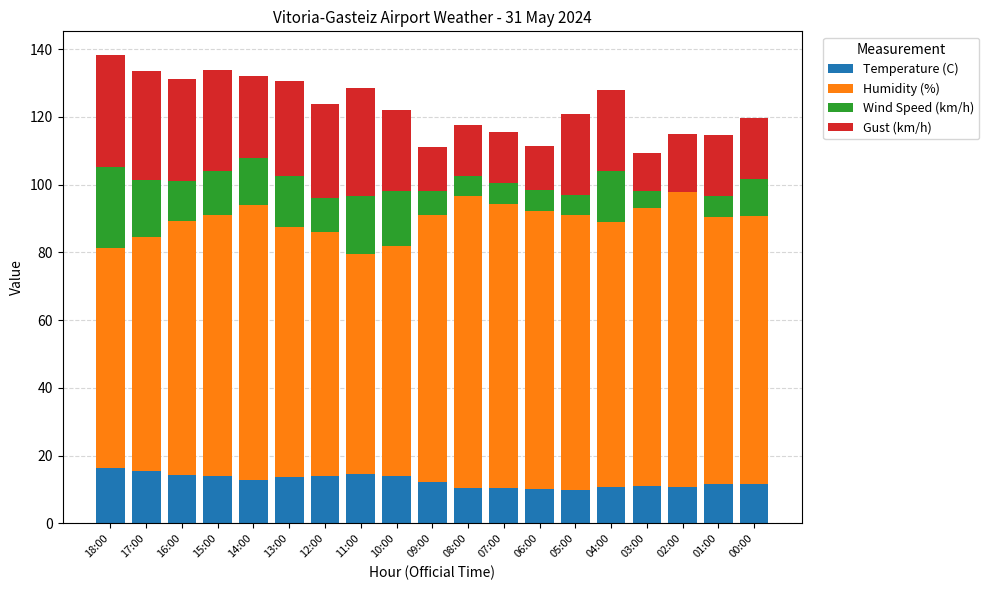

True or false: Temperature (C) has a value of 13.9 at 15:00.

True